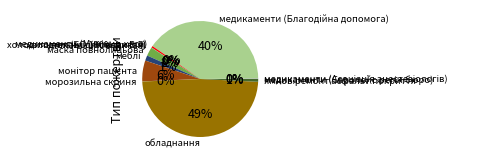

Do обладнання and ямков.ремонт асфальт.покриття together represent more than half of the pie?

No